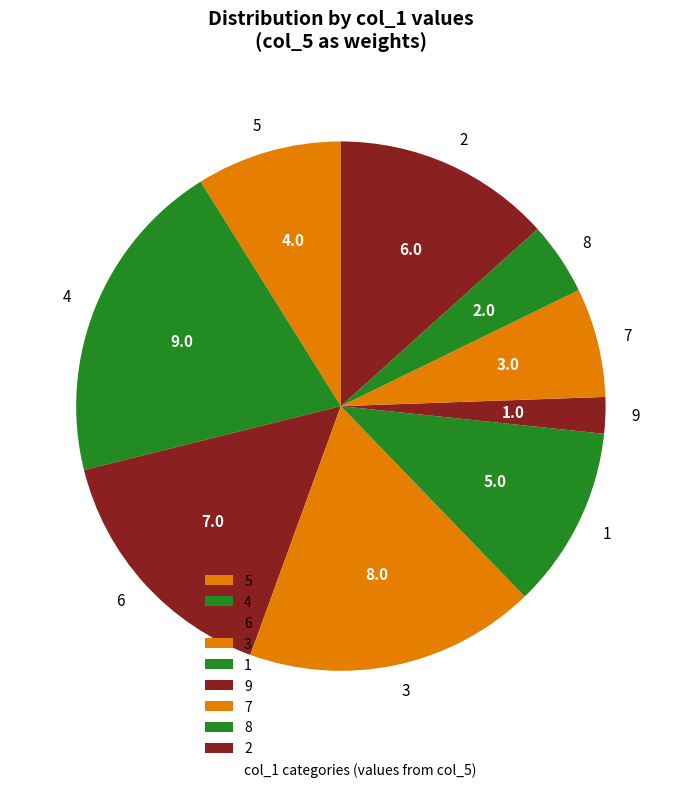

Is there a majority slice in this chart?

No